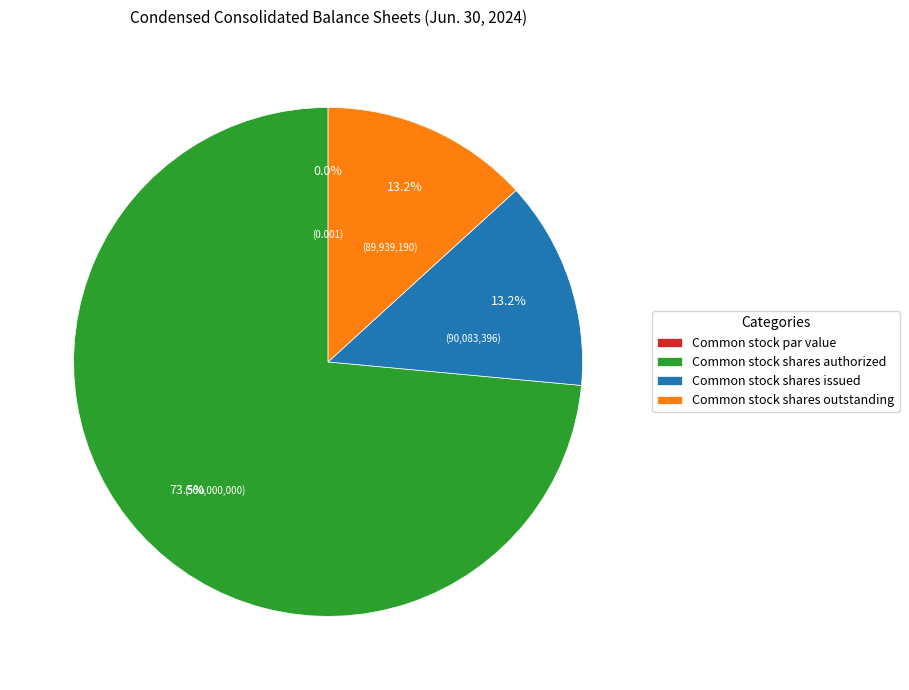

How much of the chart is everything except Common stock shares outstanding?

86.8%